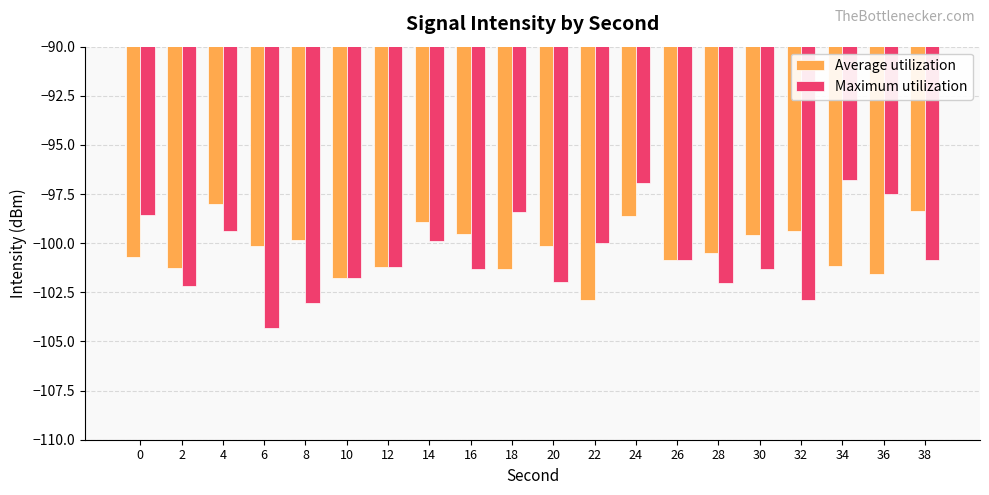

What is the sum of the Average utilization values at 28 and 14?

-199.4